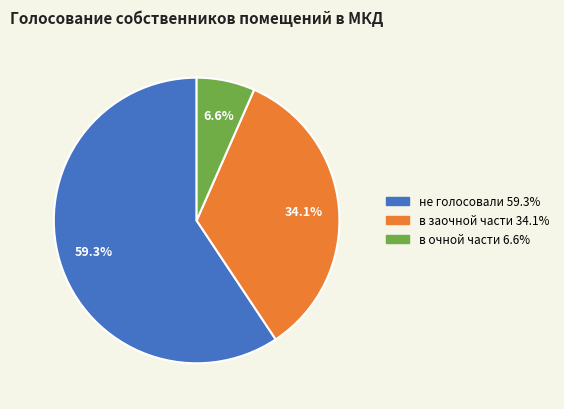

What percentage is the в очной части slice, to the nearest percent?

7%